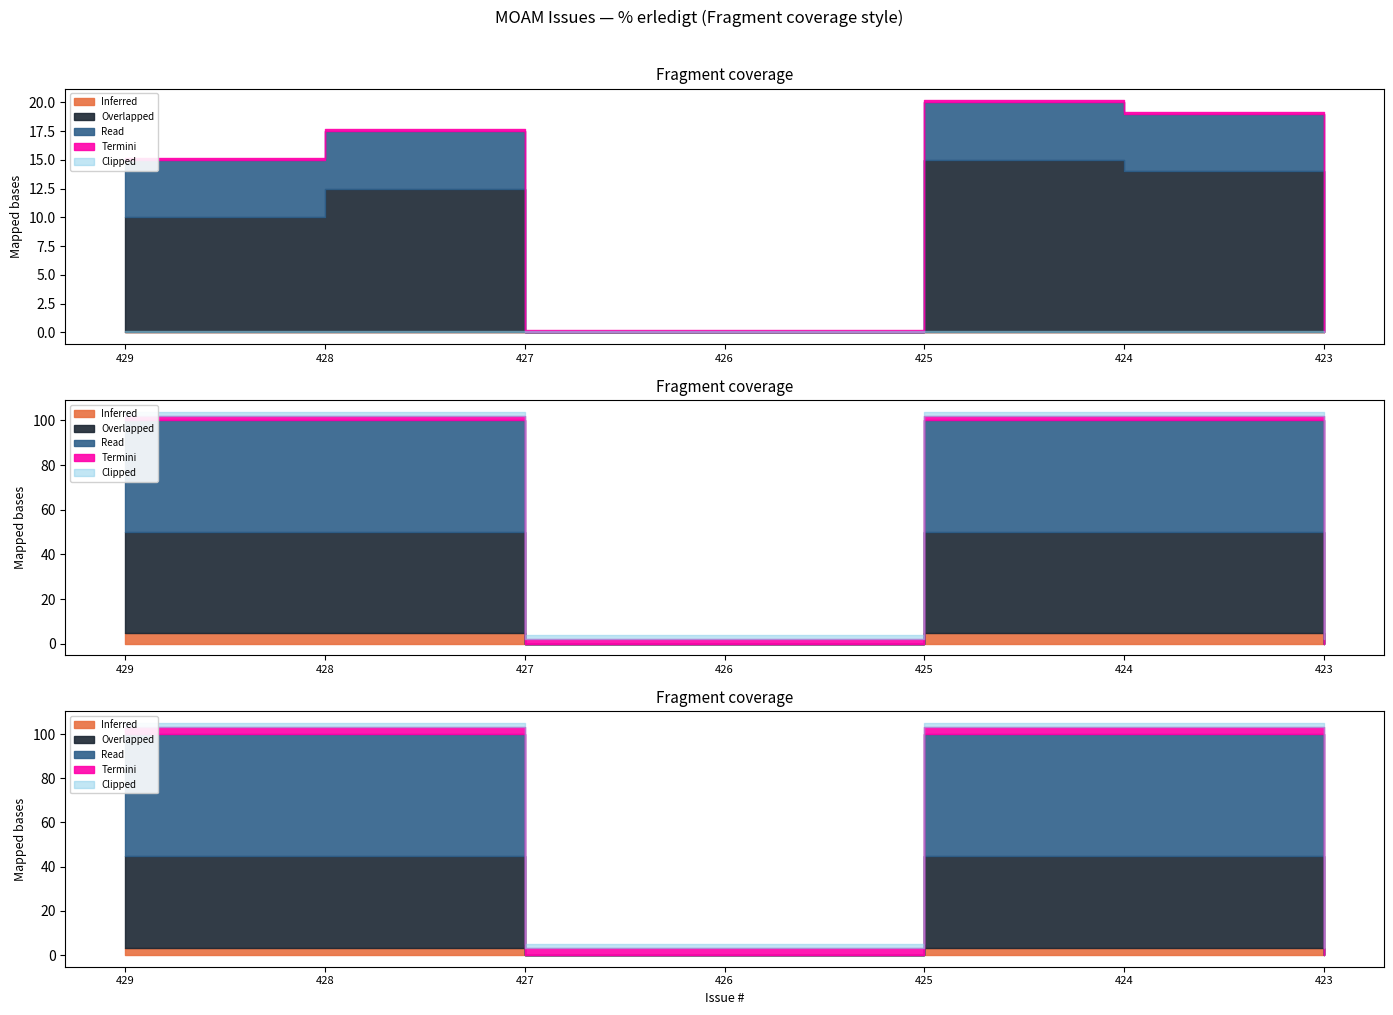

List the labels in order of Inferred value, smallest first.

429, 428, 427, 426, 425, 424, 423